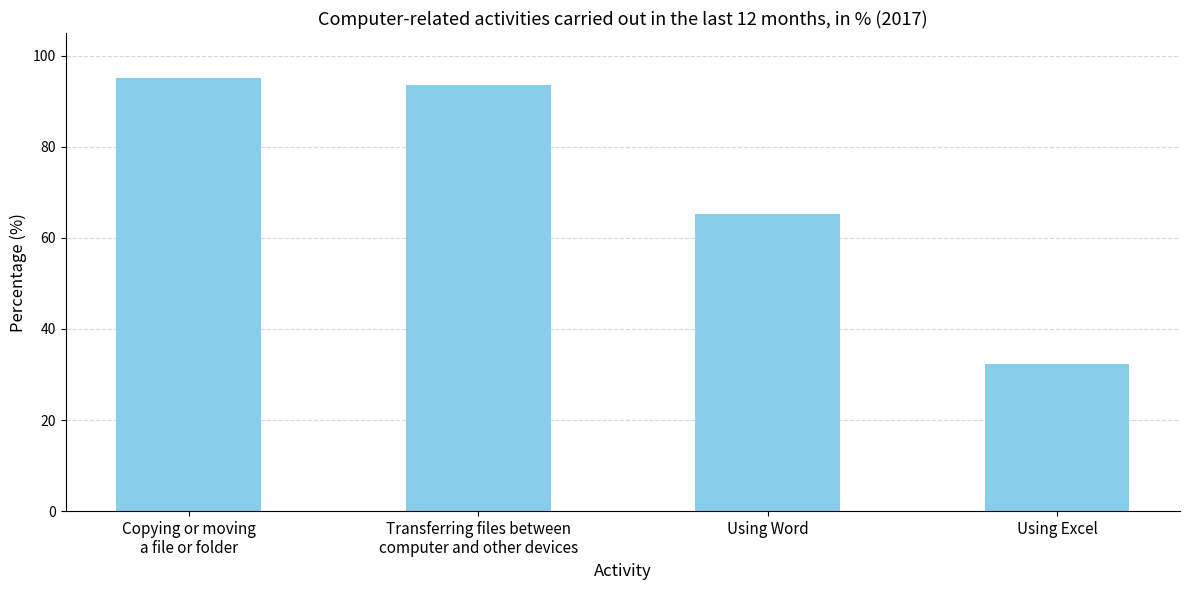

What is the value of the 3rd bar from the left?

65.2